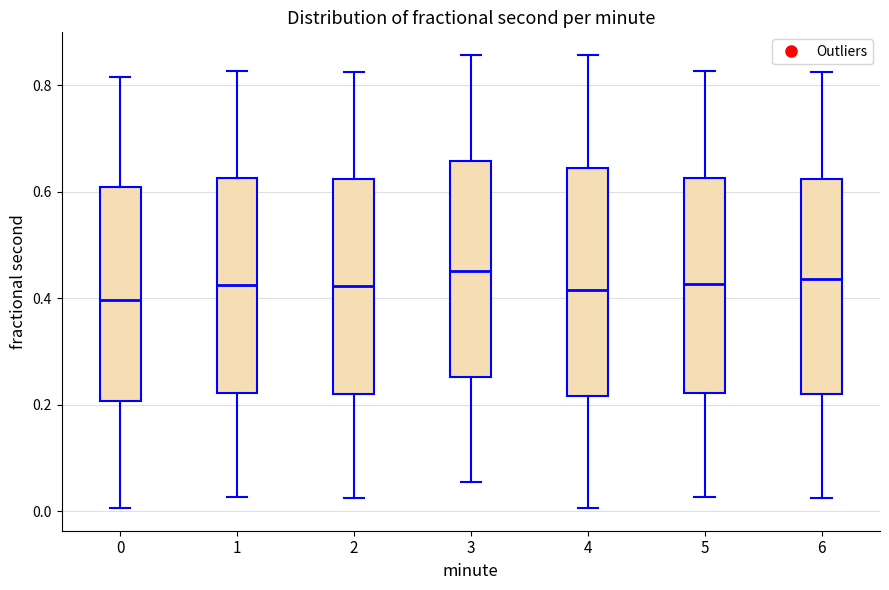

Reading left to right, read every box against the y-axis: the position of its median line, the range the box covers, and the ends of its whiskers. The values are not printed on the chart, so give them approximately, as read against the axis.

0: median 0.40, box 0.20 to 0.60, whiskers 0.00 to 0.82
1: median 0.42, box 0.22 to 0.62, whiskers 0.02 to 0.82
2: median 0.42, box 0.22 to 0.62, whiskers 0.02 to 0.82
3: median 0.46, box 0.26 to 0.66, whiskers 0.06 to 0.86
4: median 0.42, box 0.22 to 0.64, whiskers 0.00 to 0.86
5: median 0.42, box 0.22 to 0.62, whiskers 0.02 to 0.82
6: median 0.44, box 0.22 to 0.62, whiskers 0.02 to 0.82